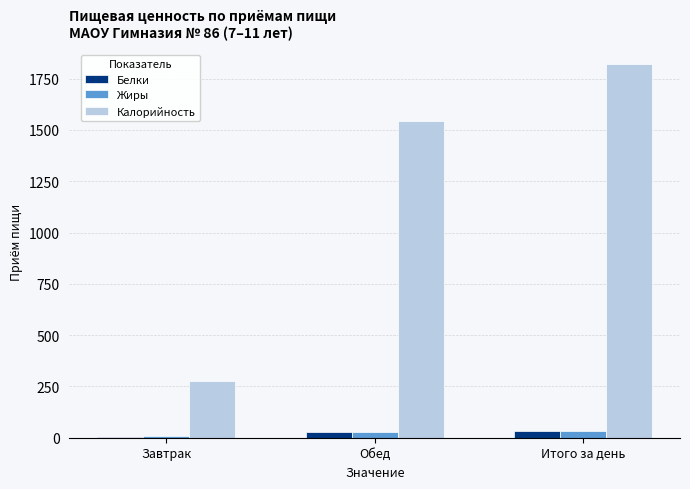

Which label corresponds to the largest value in the chart?

Итого за день